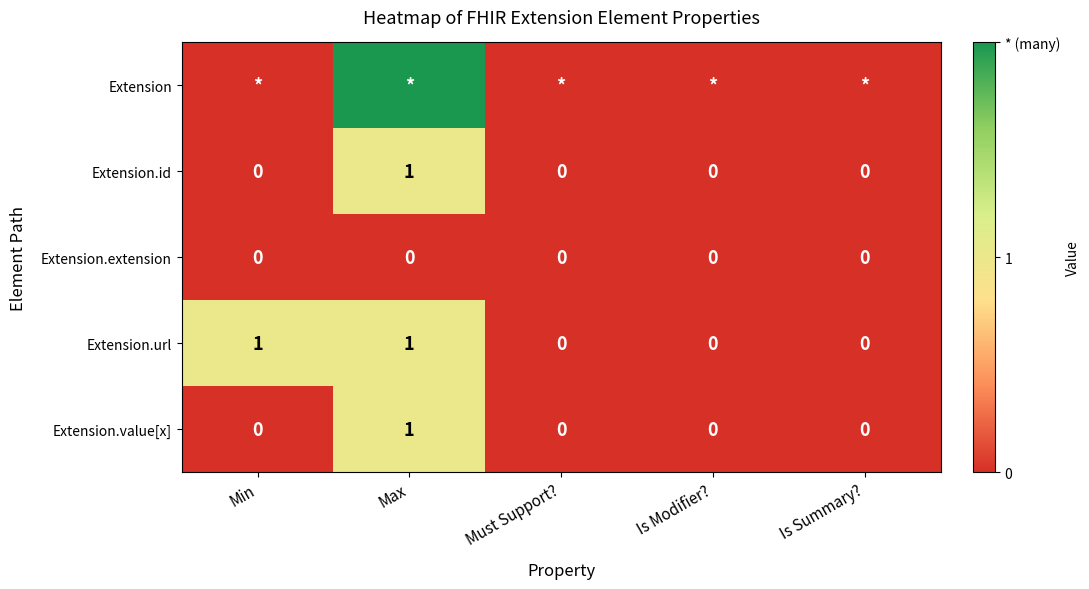

The Extension.extension series shows 0 at Is Summary?. True or false?

True